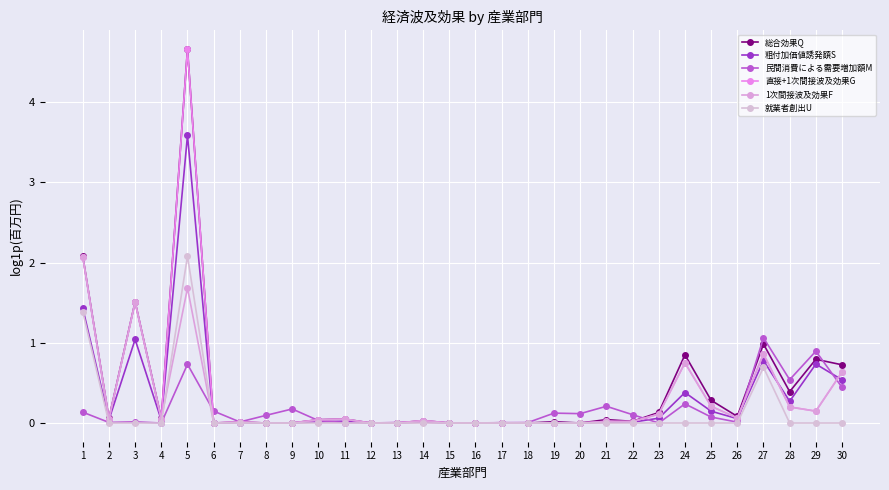

True or false: 粗付加価値誘発額S and 就業者創出U intersect in this chart.

False